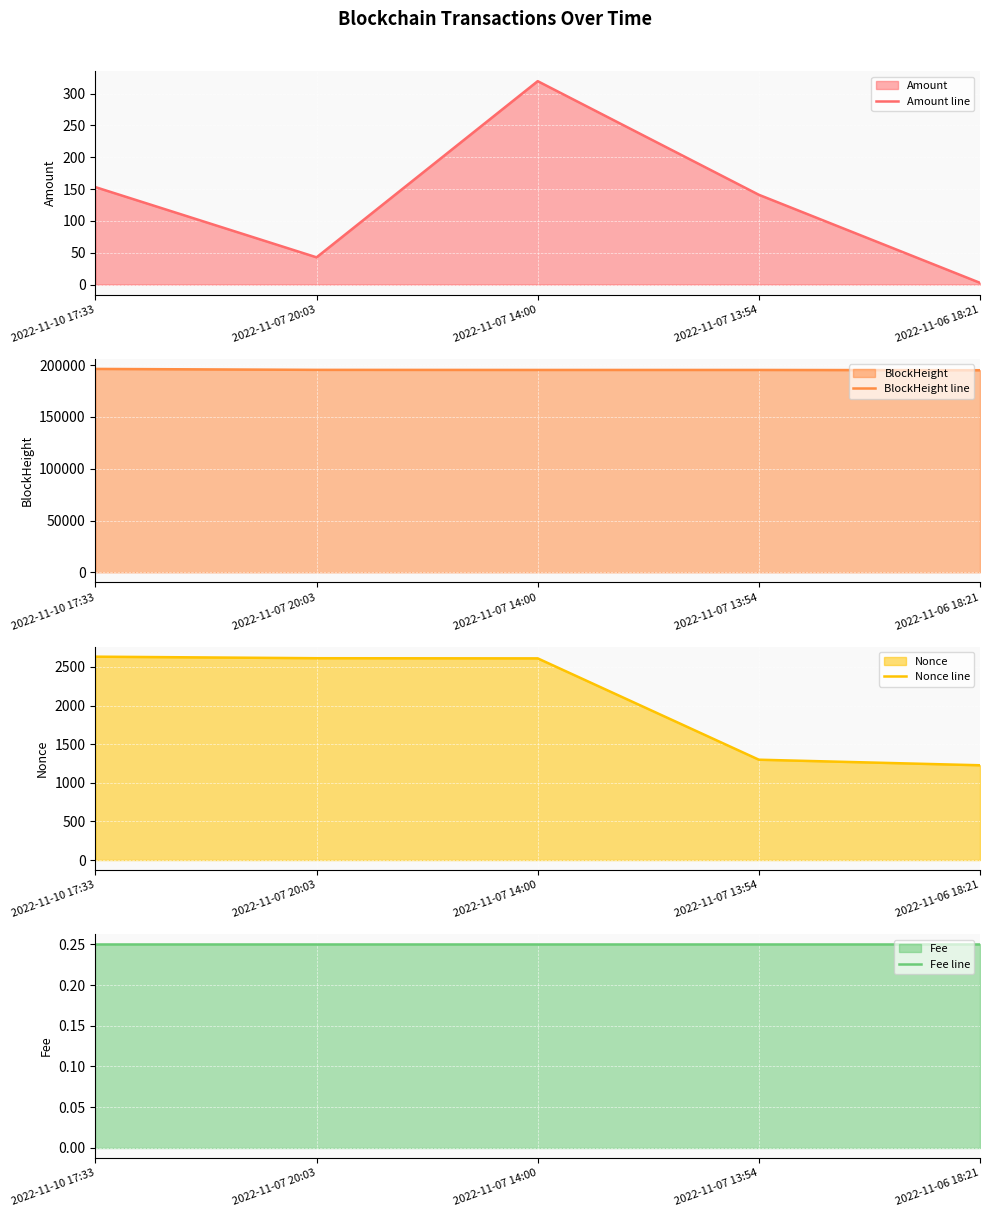

What is the difference between the highest and lowest values at 2022-11-06 18:21?

195113.8